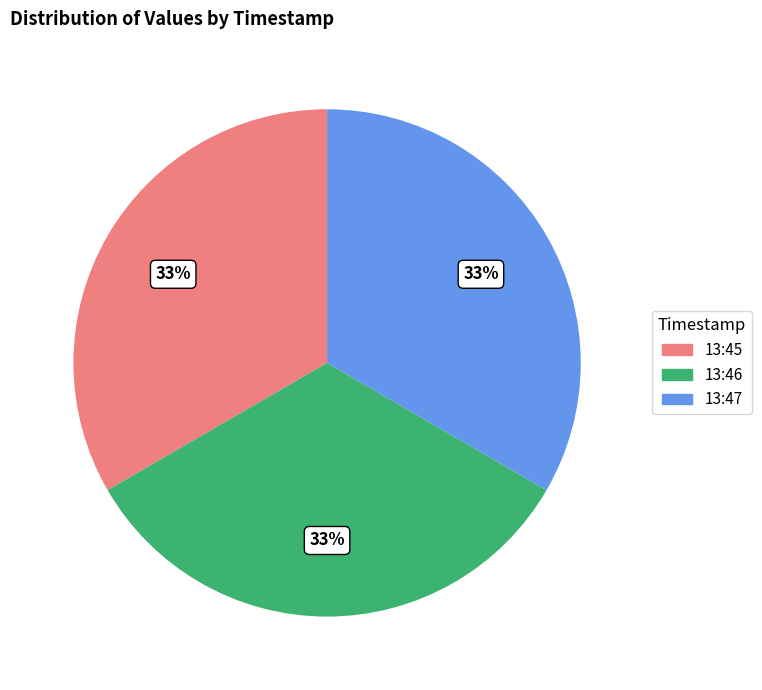

Count the number of slices in the pie.

3